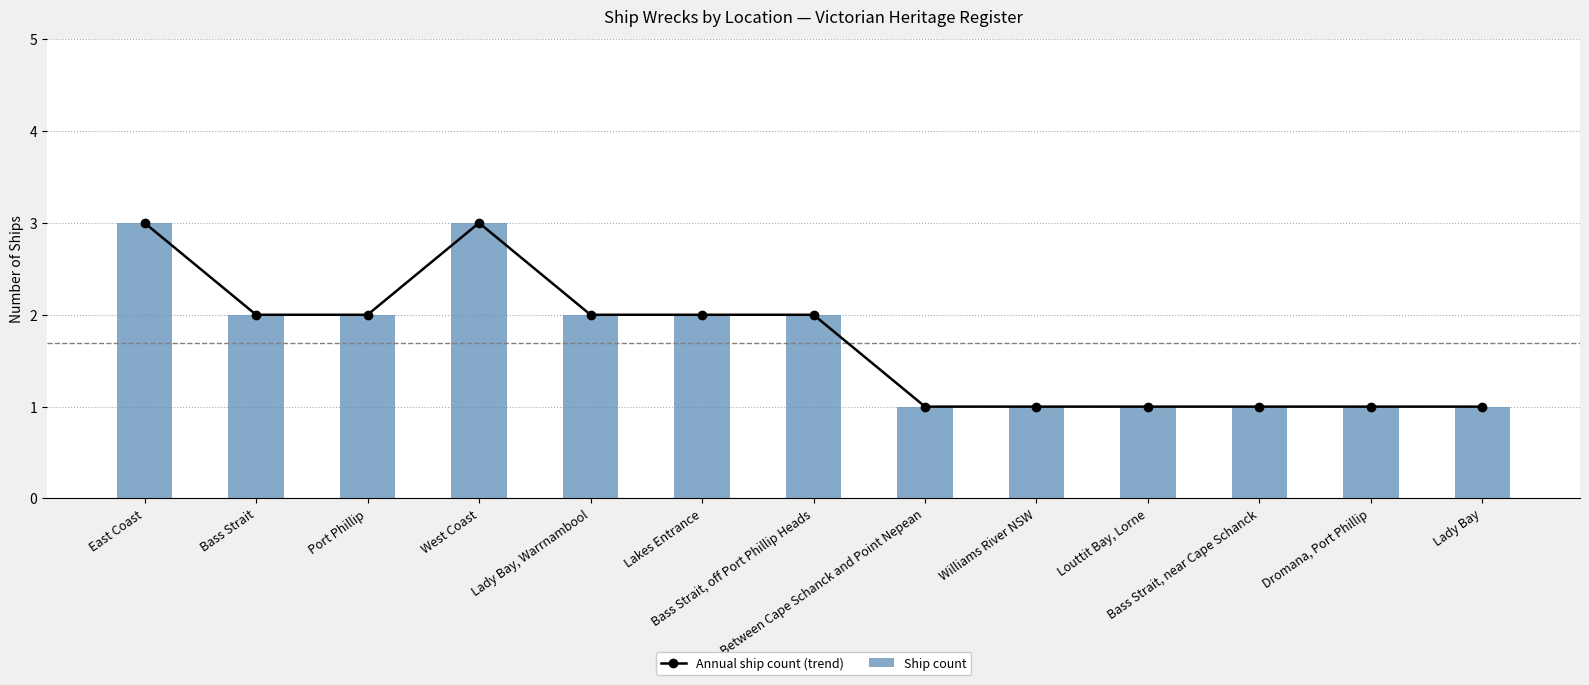

What position from the left is Lakes Entrance?

6